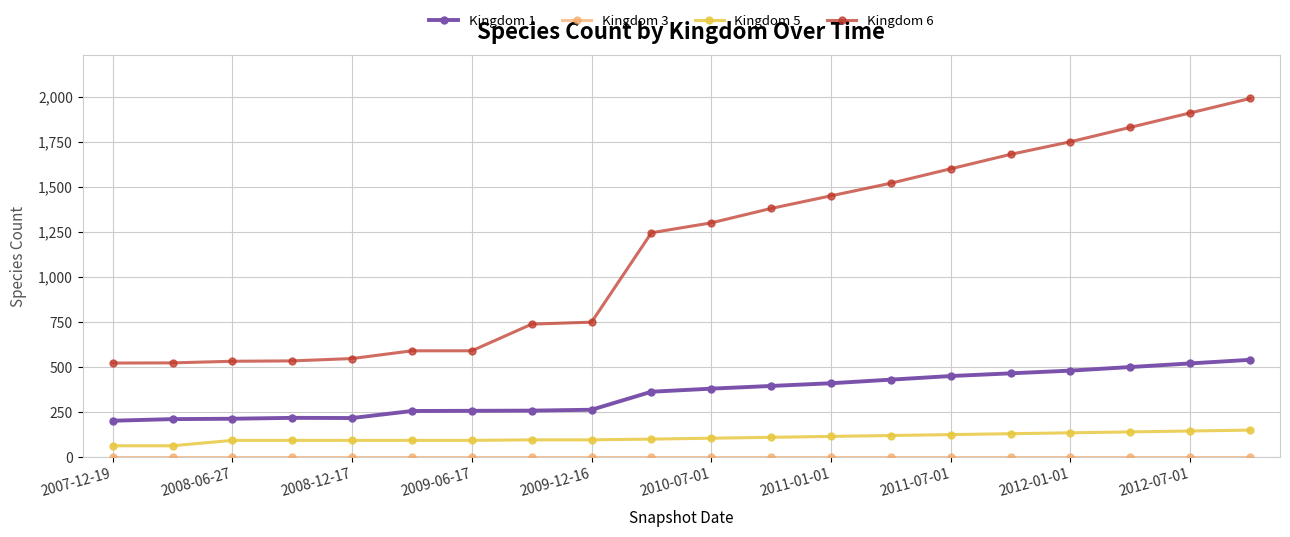

True or false: Kingdom 6 and Kingdom 1 cross at least once.

False